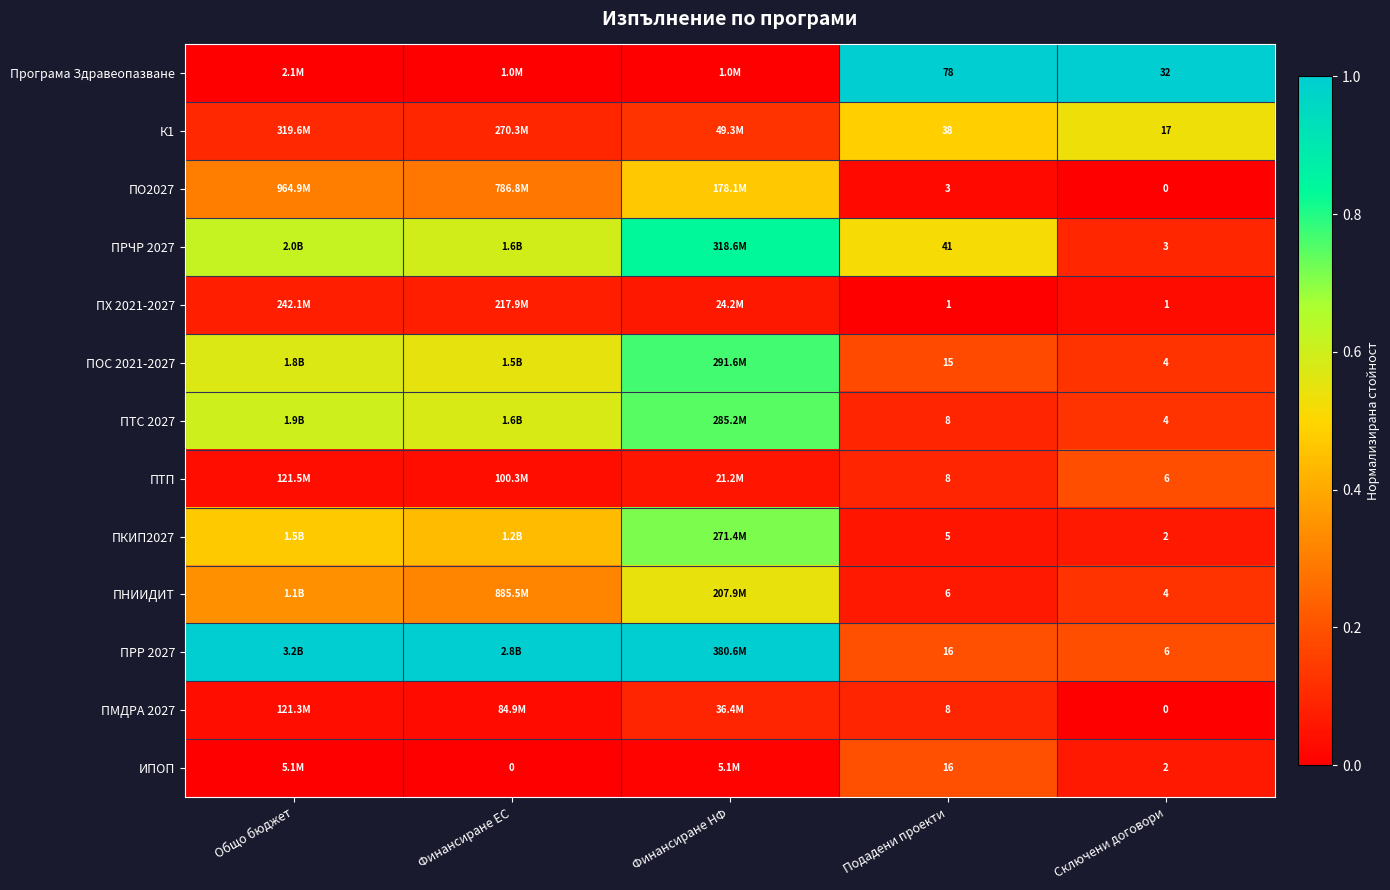

List the series in order of their peak value, lowest first.

ПХ 2021-2027, ПМДРА 2027, ПТП, ИПОП, ПО2027, К1, ПНИИДИТ, ПКИП2027, ПТС 2027, ПОС 2021-2027, ПРЧР 2027, Програма Здравеопазване, ПРР 2027